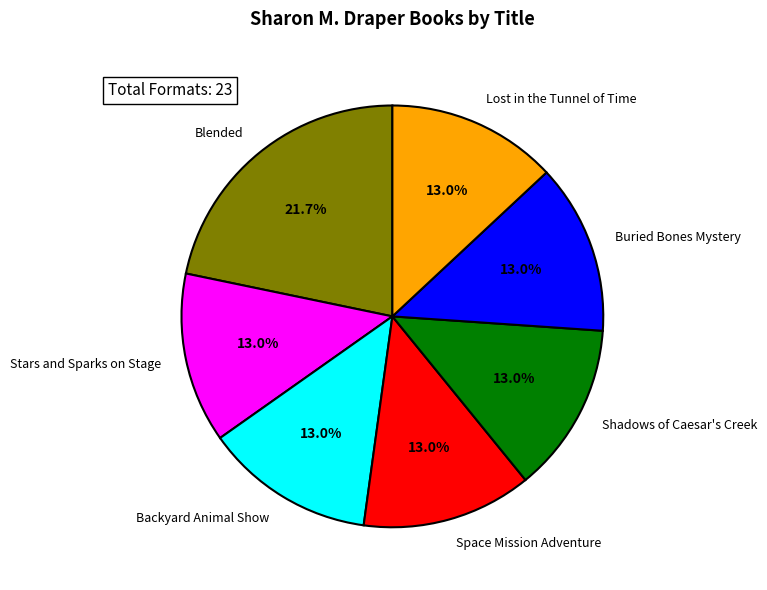

To the nearest percent, what percentage of the pie is Space Mission Adventure?

13%